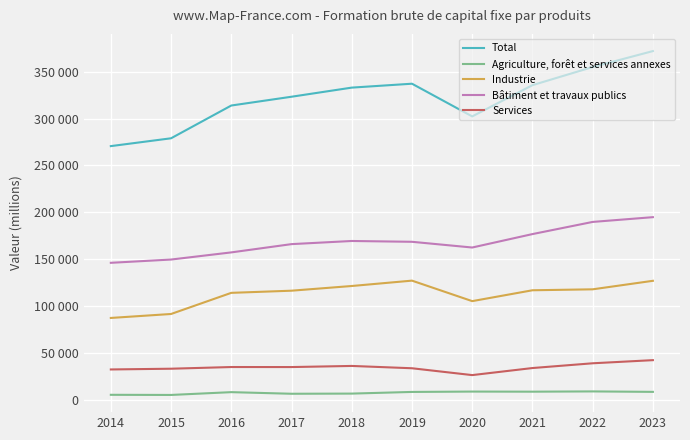

Is this an area chart (filled region under the line)?

No